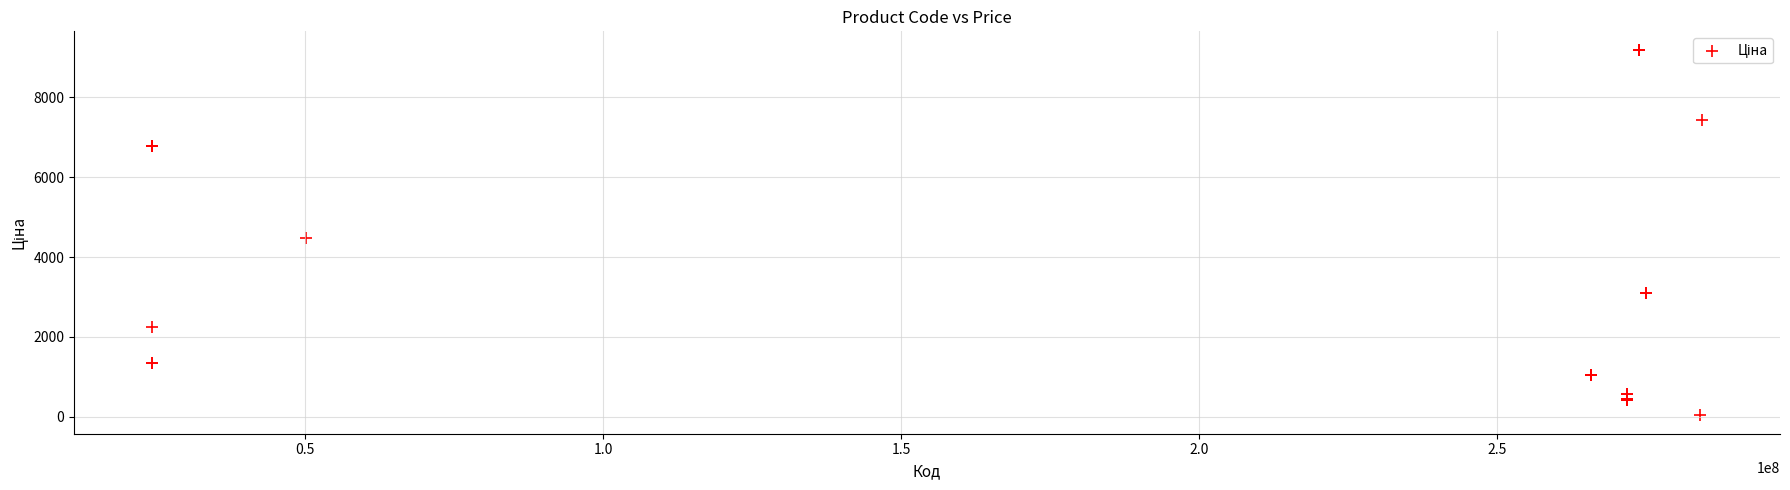

What Y value in the scatter plot is closest to 4614?

4470.6